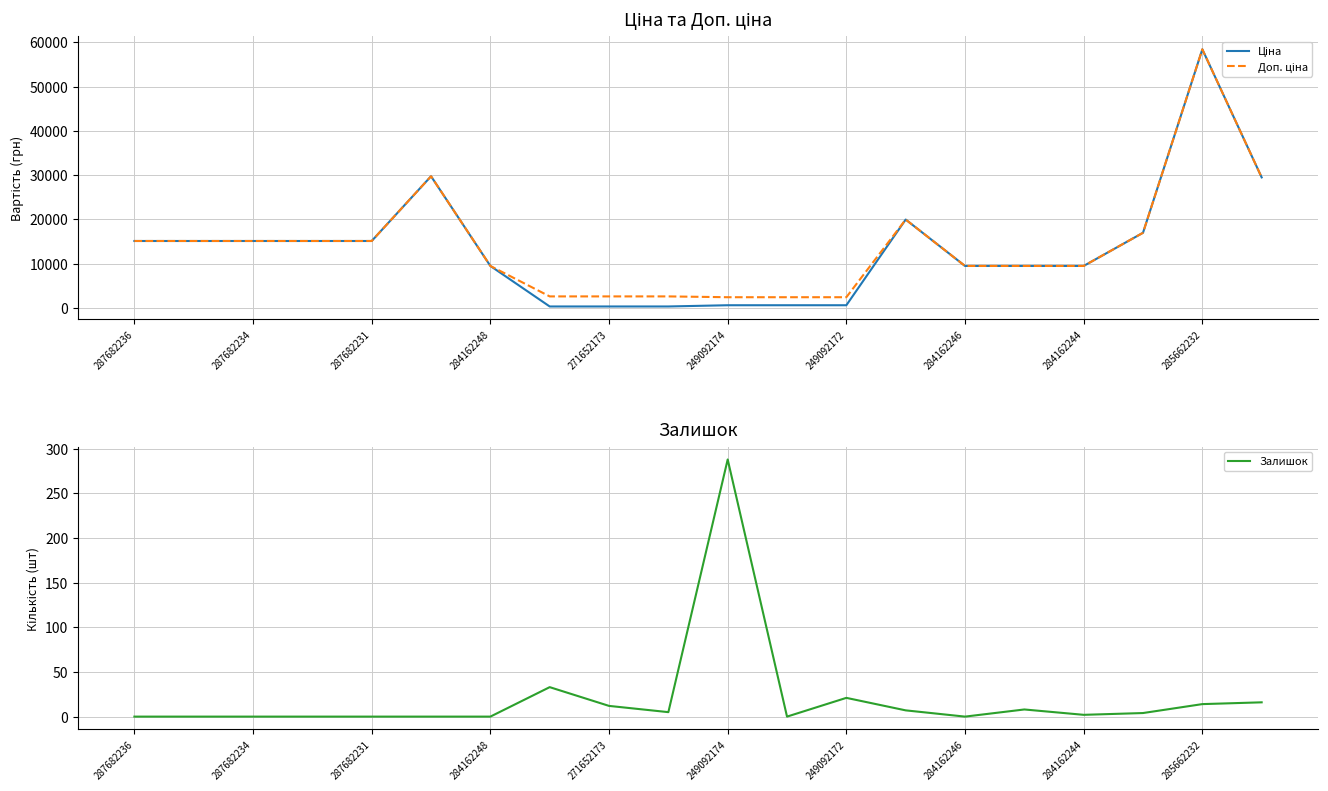

What is the highest value of the Залишок series?

288